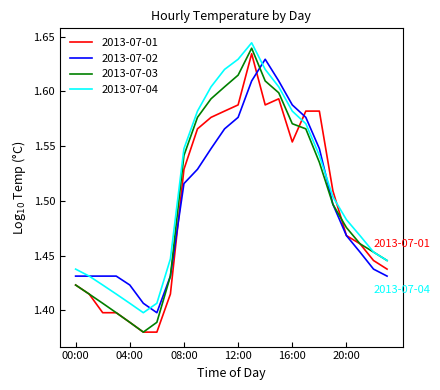

How many intersections are there between 2013-07-01 and 2013-07-04?

2